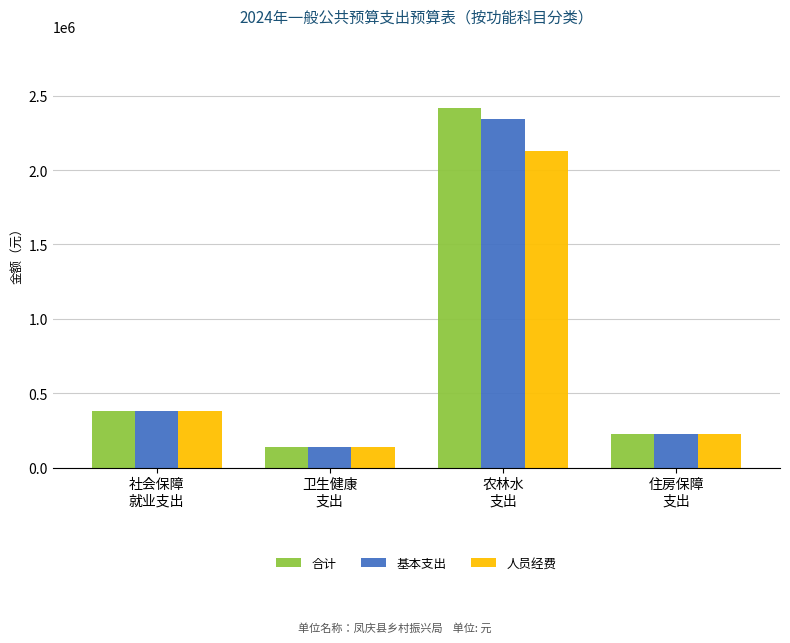

What is the minimum value shown in the chart?

140126.2